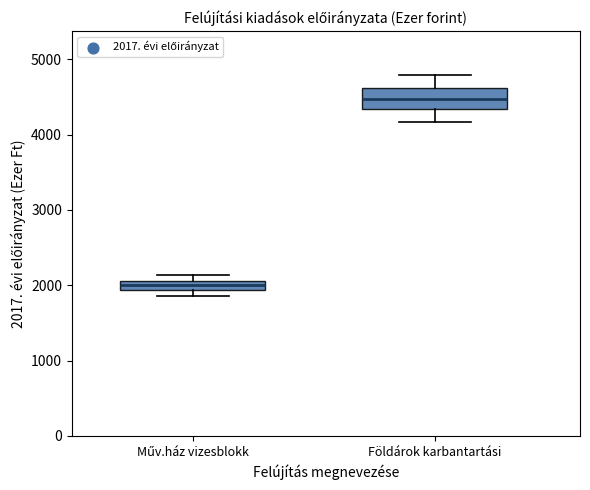

Which box has the highest median line?

Földárok karbantartási